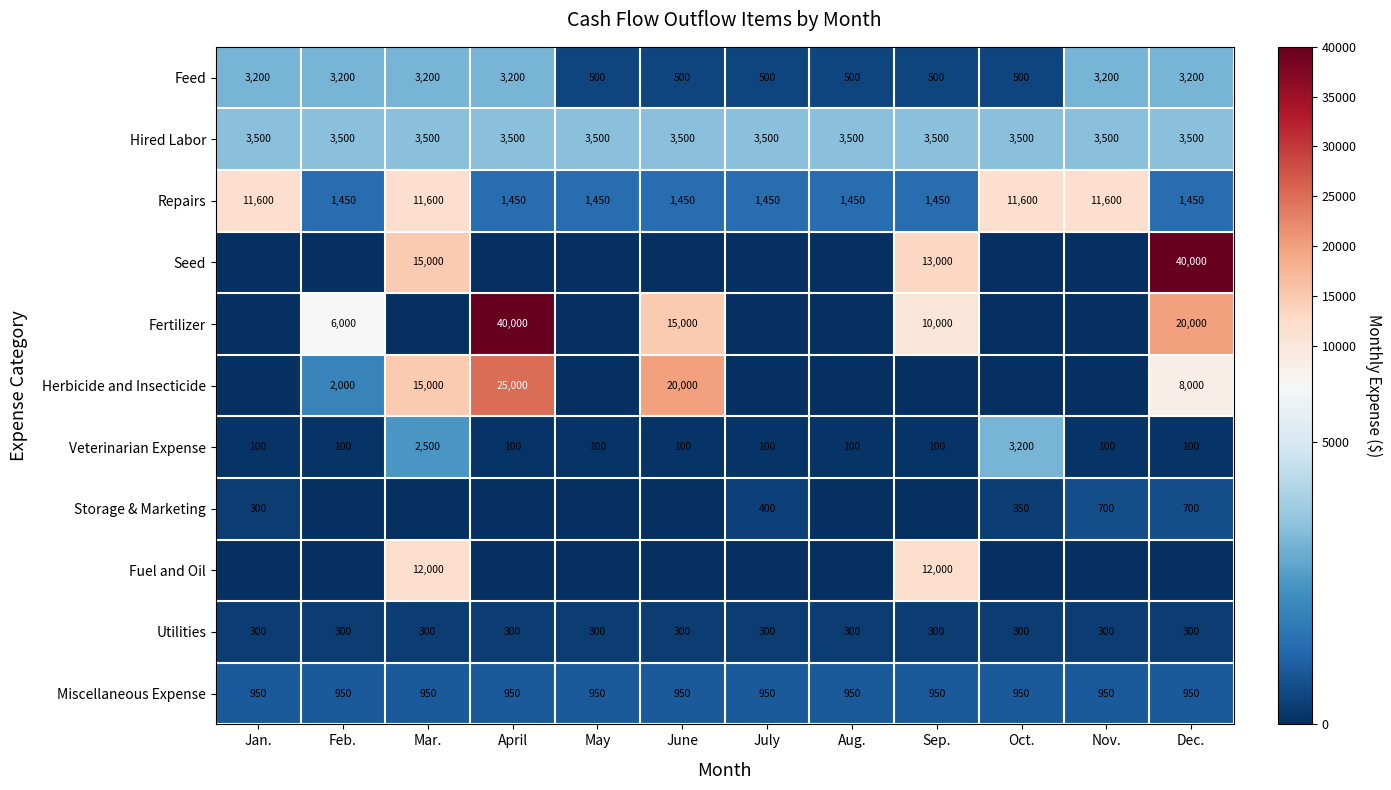

How many Feed values are between 500 and 3200?

12